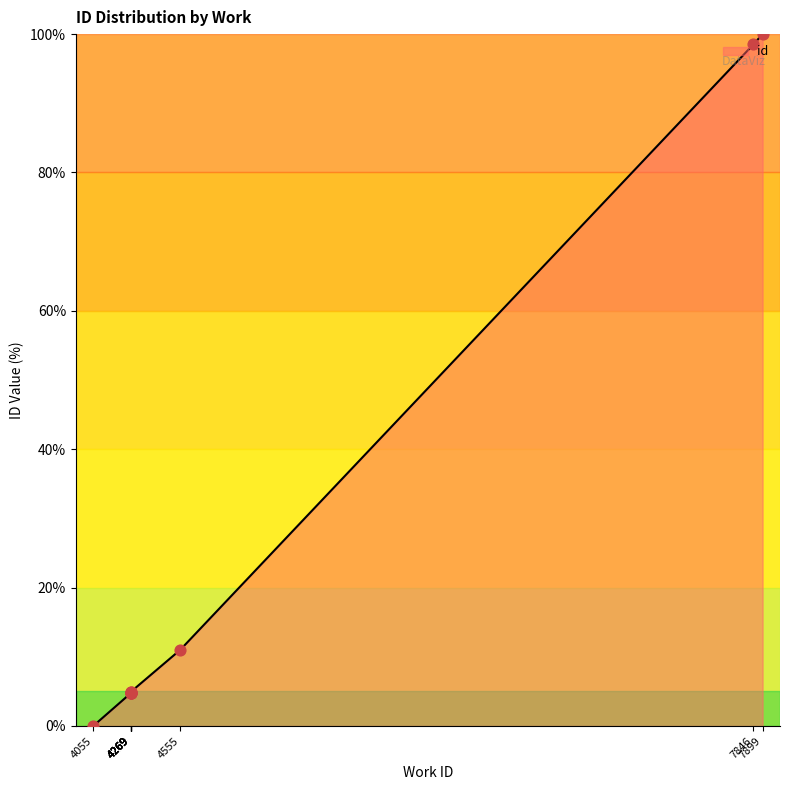

Which has a higher value, 4269 or 7846?

7846